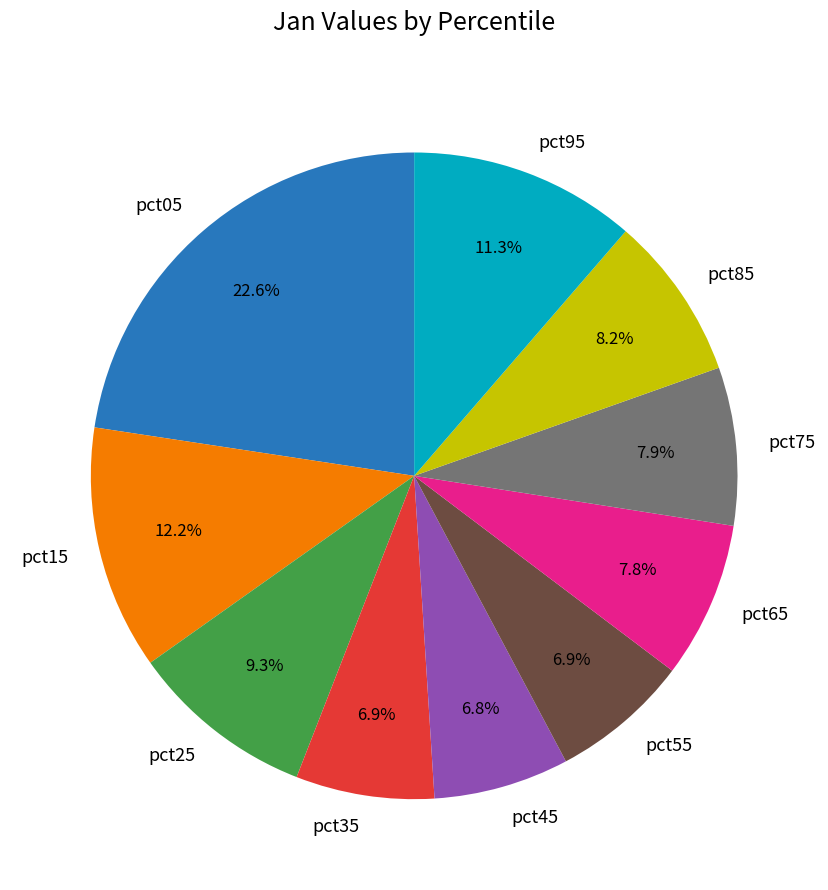

To the nearest percent, what is the combined percentage of pct85 and pct75?

16%